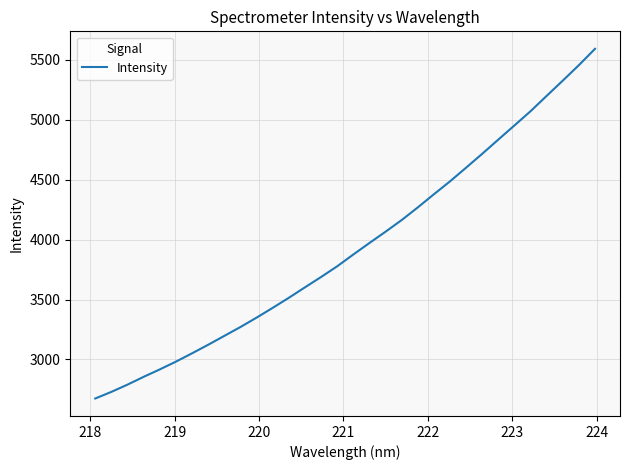

What is the minimum value shown in the chart?

2674.3